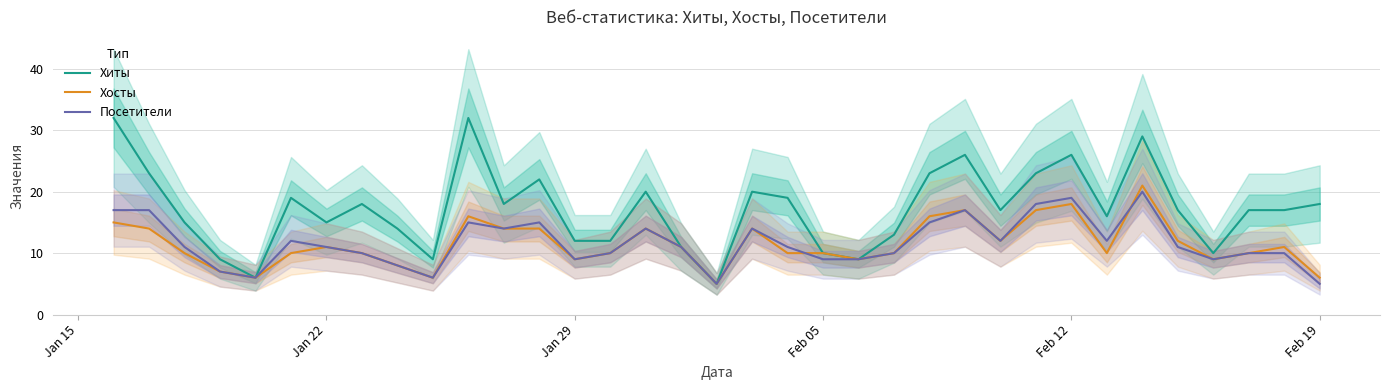

True or false: Хиты and Посетители intersect in this chart.

False